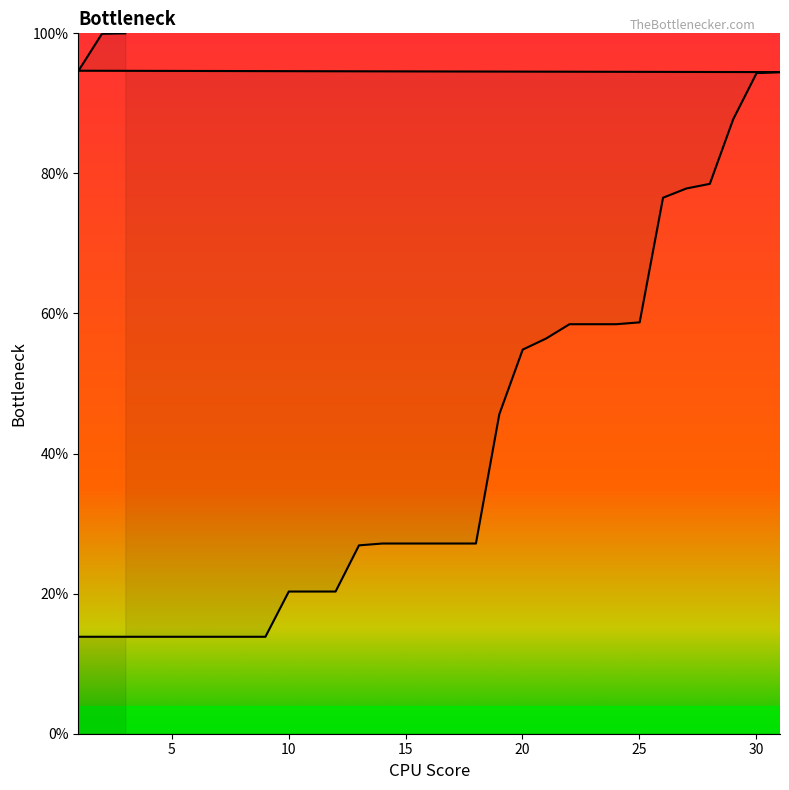

What is the difference between the maximum and minimum values?

86.2